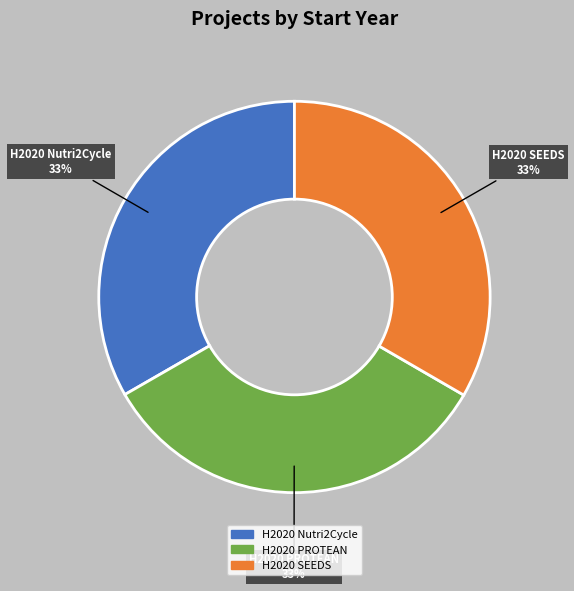

Does H2020 PROTEAN account for over 50% of the chart?

No